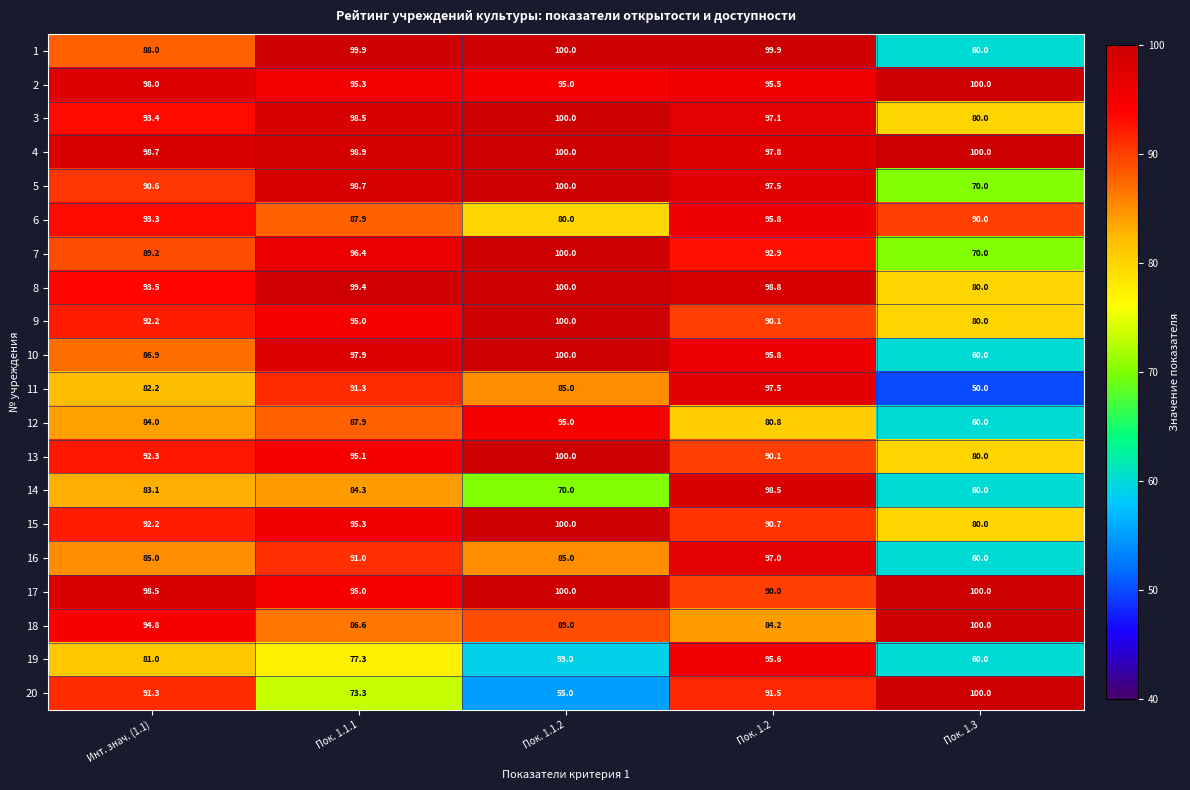

Is it true that 5 equals 21.4 at Пок. 1.3?

False